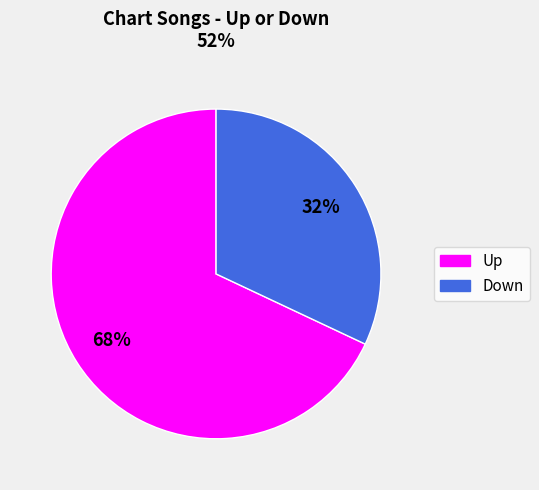

Count the number of slices in the pie.

2